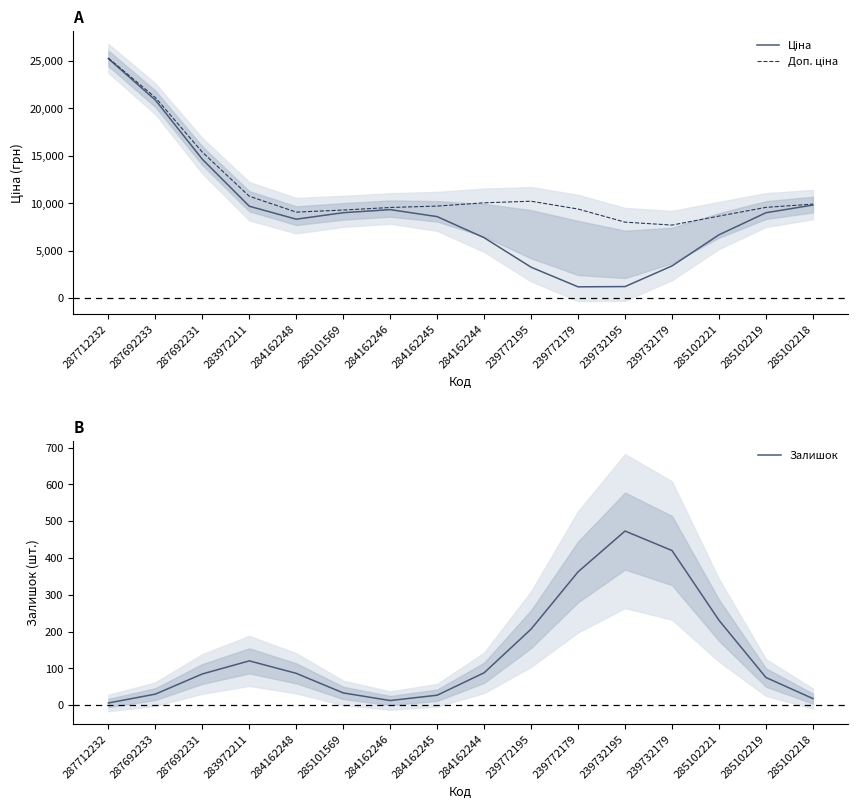

True or false: Залишок and Ціна cross at least once.

False